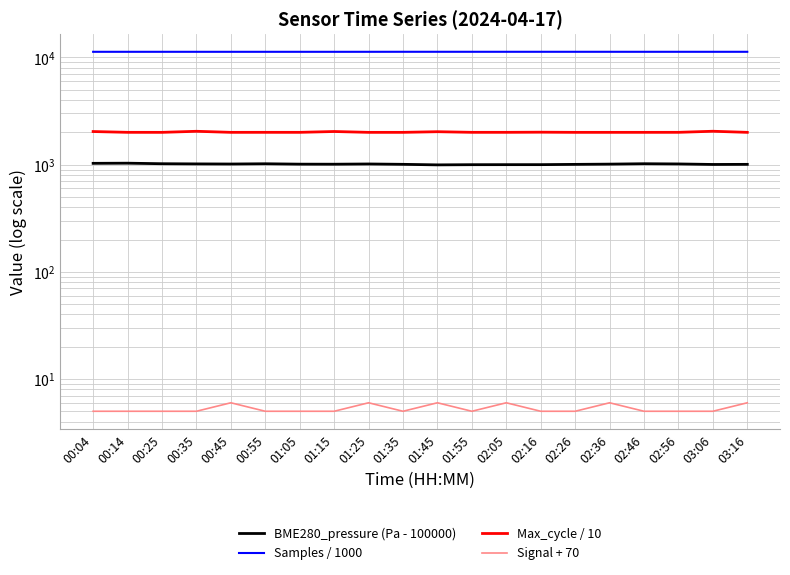

True or false: BME280_pressure (Pa - 100000) has a value of 1639.1 at 02:36.

False